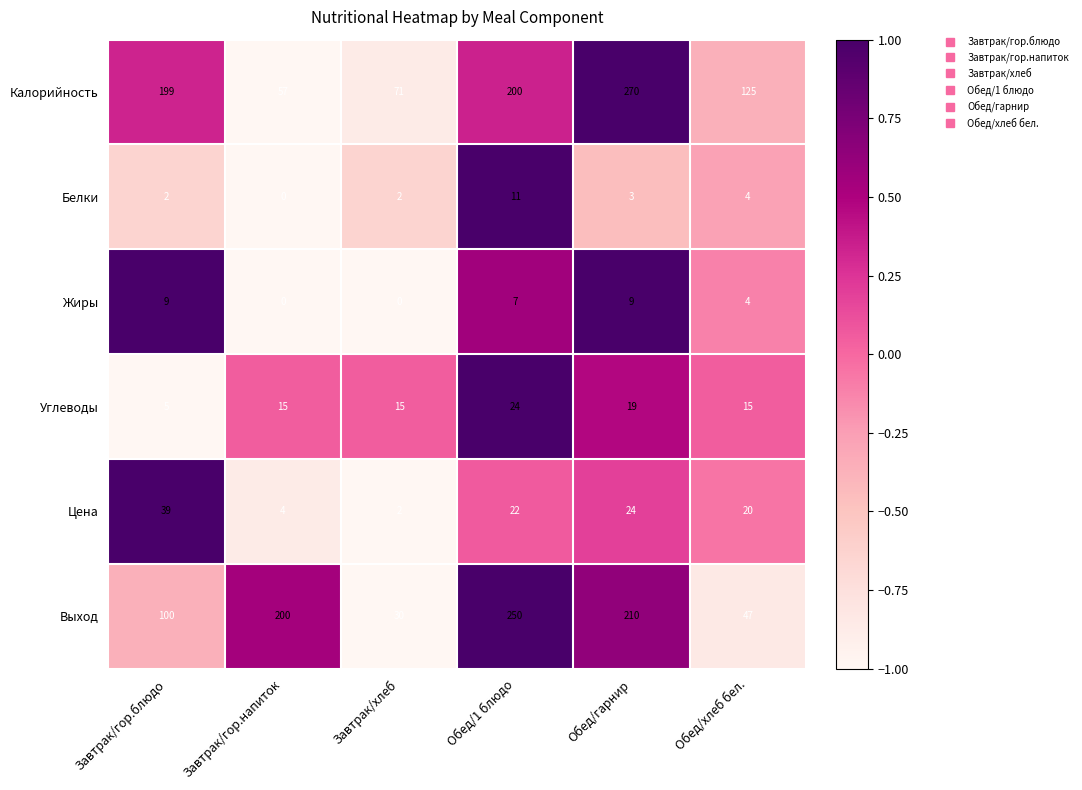

What value does the Углеводы series have at Завтрак/хлеб?

15